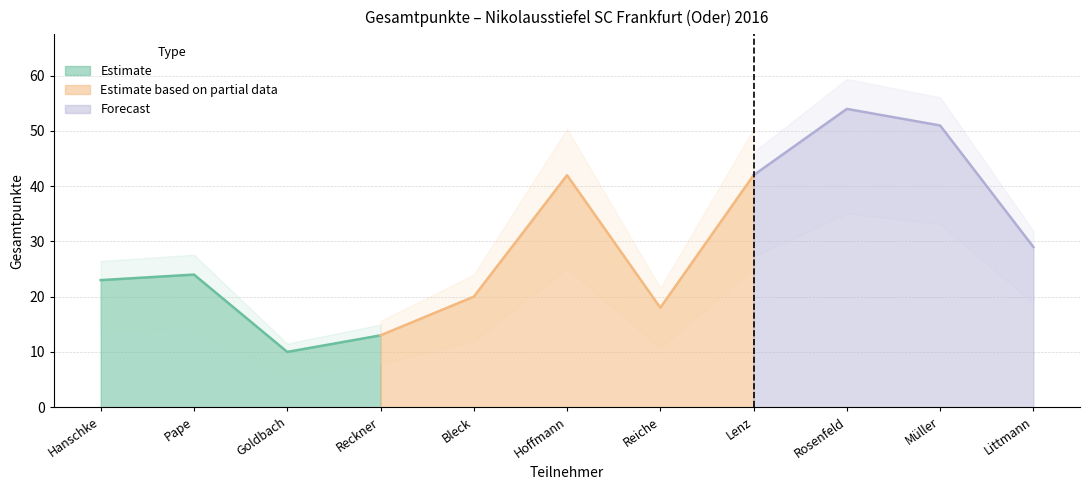

The value at Goldbach is 3. True or false?

False